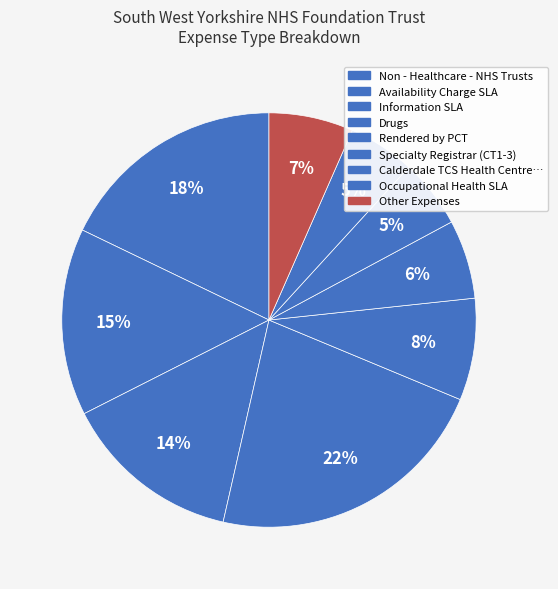

Count the number of slices in the pie.

9